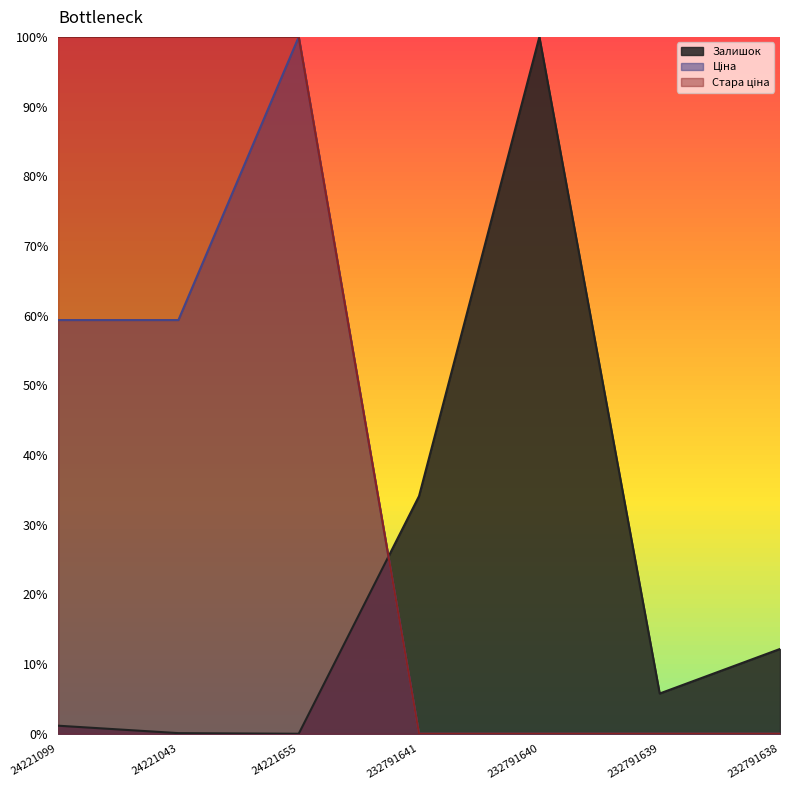

What position from the right is 24221099?

7